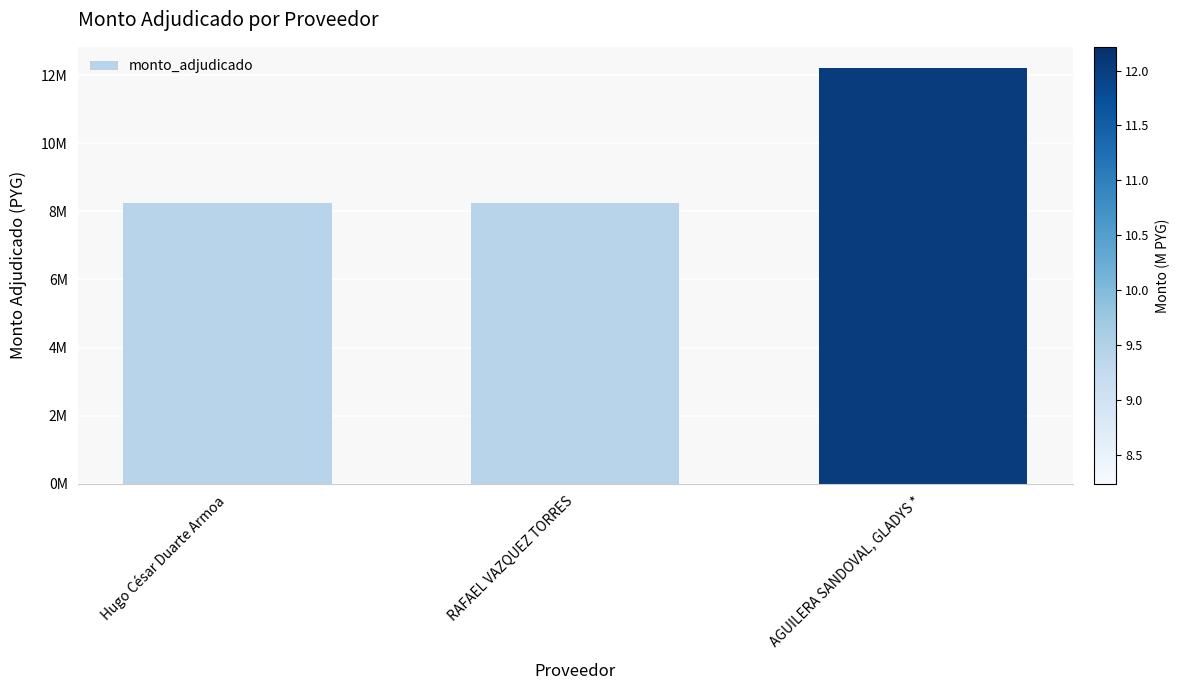

Reading left to right, transcribe all the data shown in this chart.

Hugo César Duarte Armoa=8233434	RAFAEL VAZQUEZ TORRES=8233434	AGUILERA SANDOVAL, GLADYS *=12215976